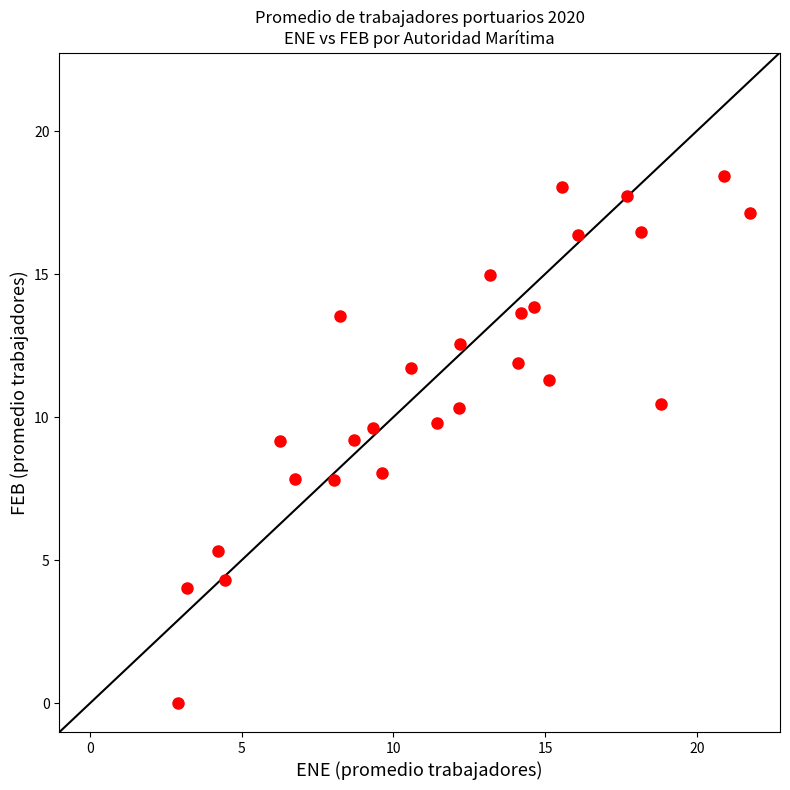

What is the range of X values (max minus min)?

18.8